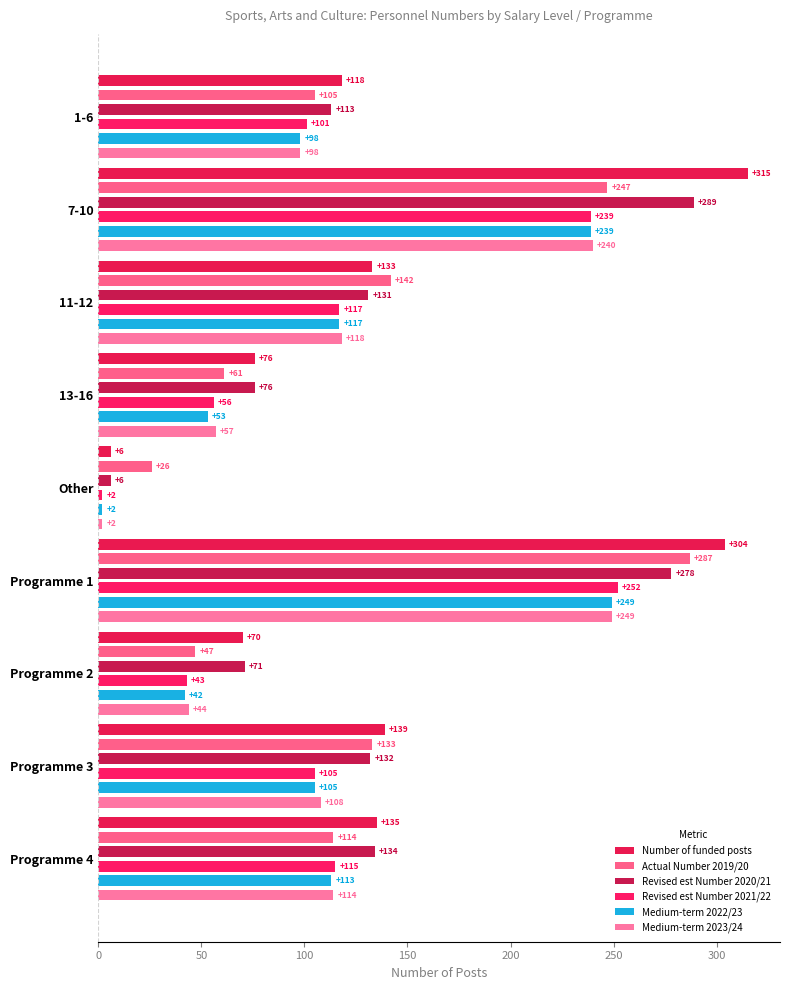

Is it true that Revised est Number 2020/21 equals 424 at 7-10?

False